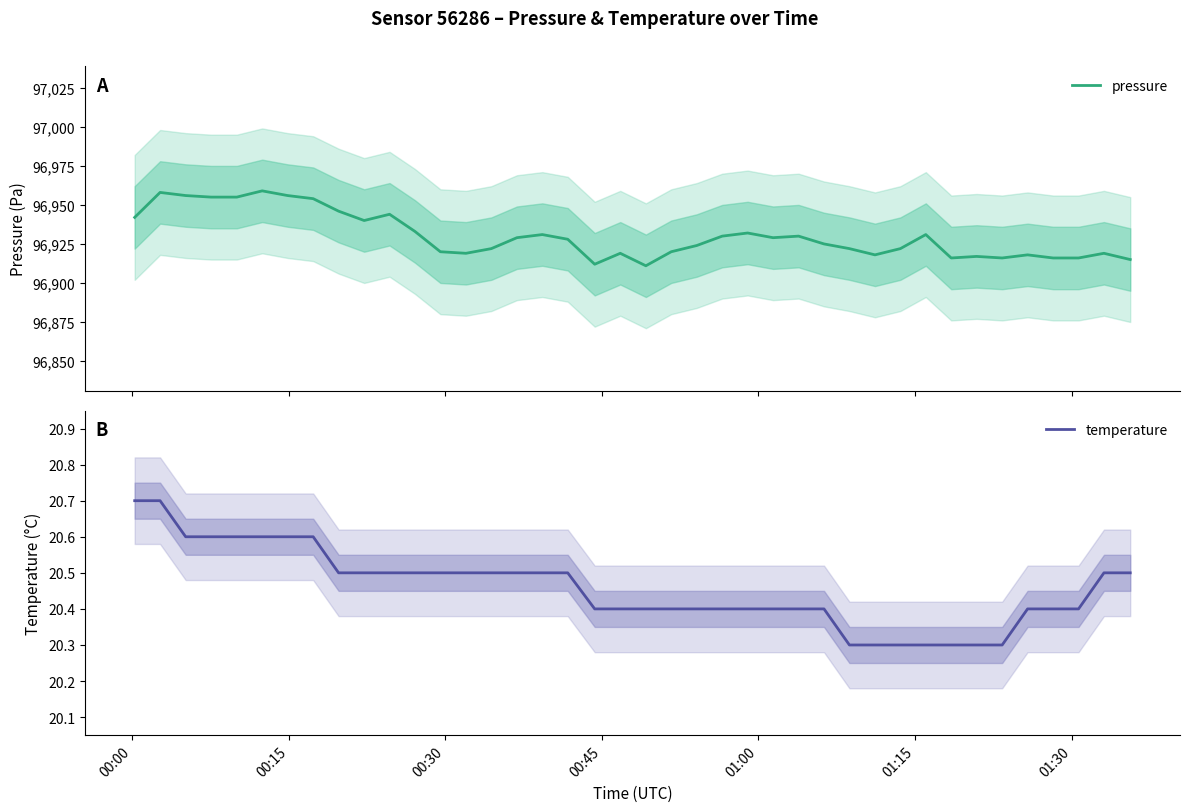

What is the lowest value of the pressure series?

96911